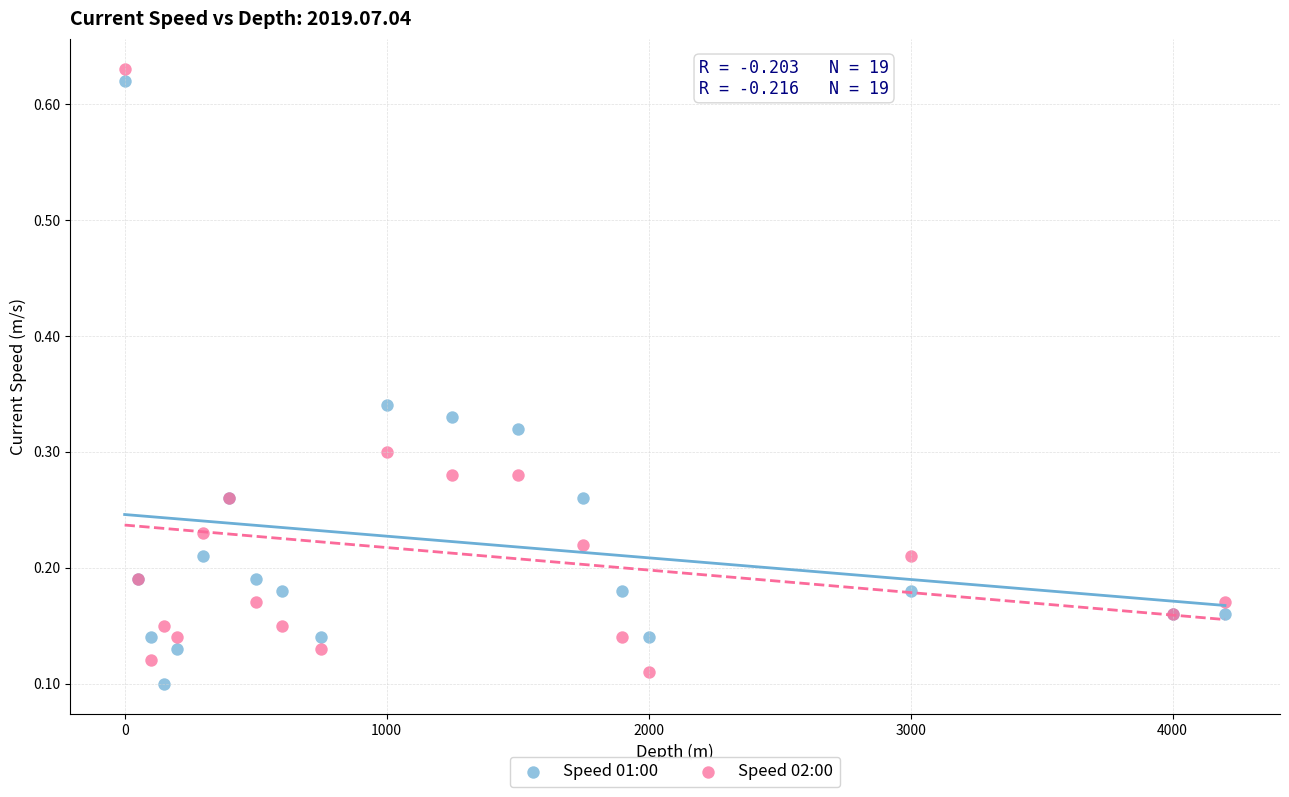

Which series contains the highest Y value?

Speed 02:00